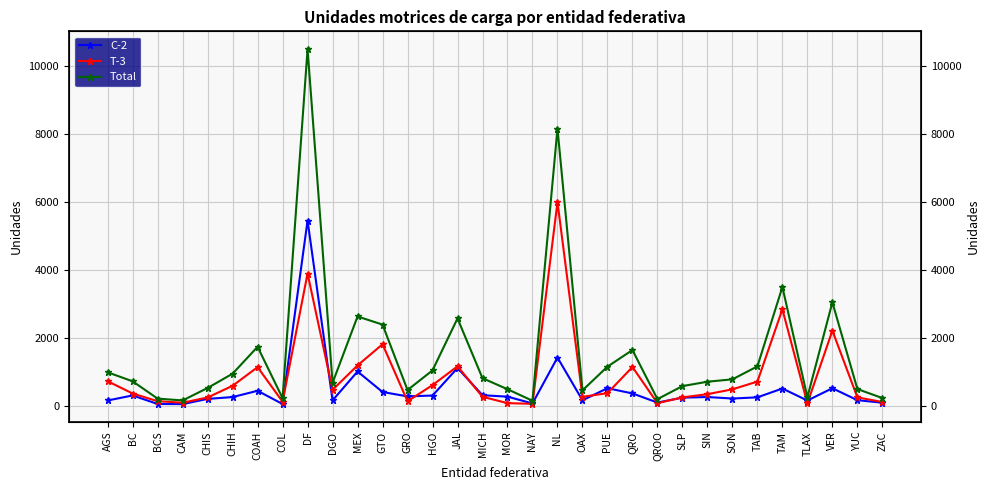

What is the label of the 18th point from the left?

NAY